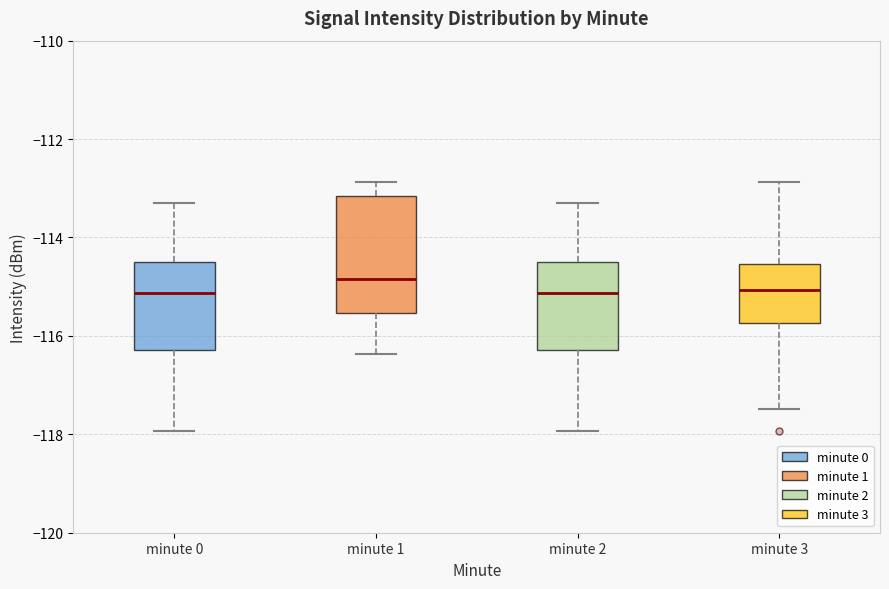

Reading left to right, read every box against the y-axis: the position of its median line, the range the box covers, and the ends of its whiskers. The values are not printed on the chart, so give them approximately, as read against the axis.

minute 0: median -115.2, box -116.2 to -114.4, whiskers -118.0 to -113.2
minute 1: median -114.8, box -115.6 to -113.2, whiskers -116.4 to -112.8
minute 2: median -115.2, box -116.2 to -114.4, whiskers -118.0 to -113.2
minute 3: median -115.0, box -115.8 to -114.6, whiskers -117.4 to -112.8